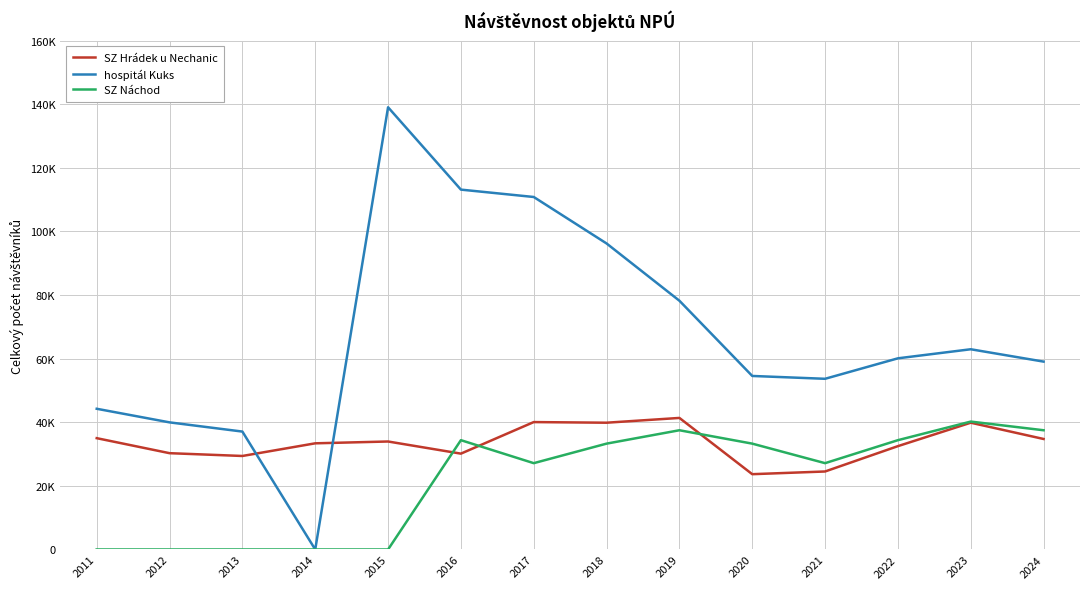

What are all the series names shown in the legend?

SZ Hrádek u Nechanic, hospitál Kuks, SZ Náchod